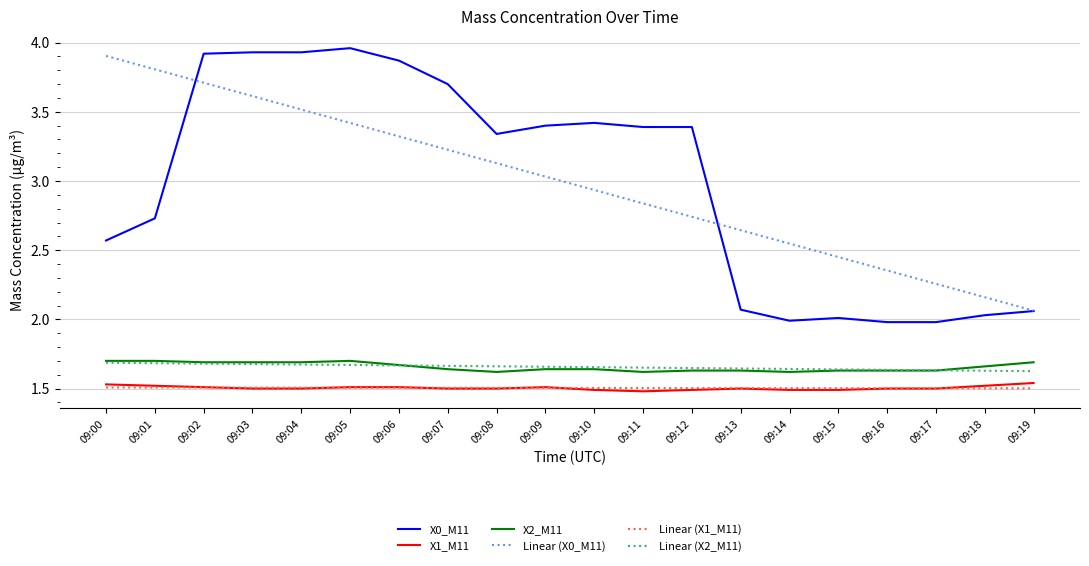

What is the total value across all series at 09:17?

10.5